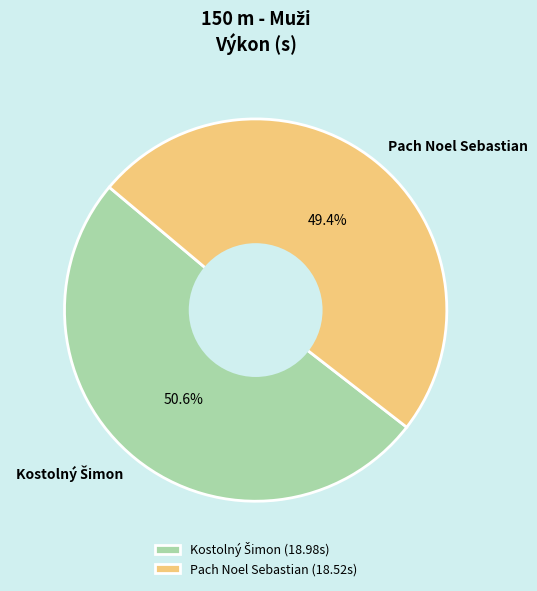

Does Pach Noel Sebastian represent more than half of the total?

No